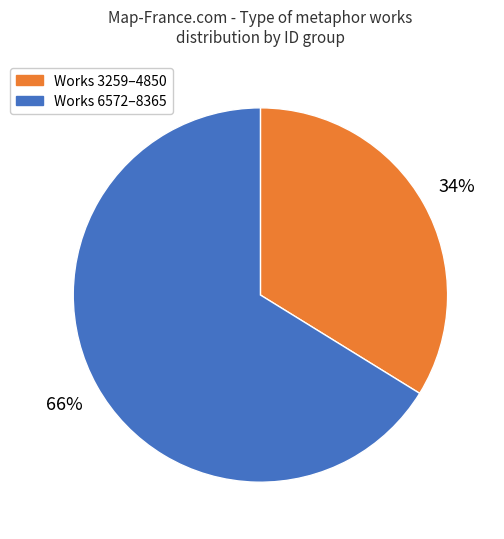

To the nearest percent, what is the difference between the largest and smallest slice percentages?

32%